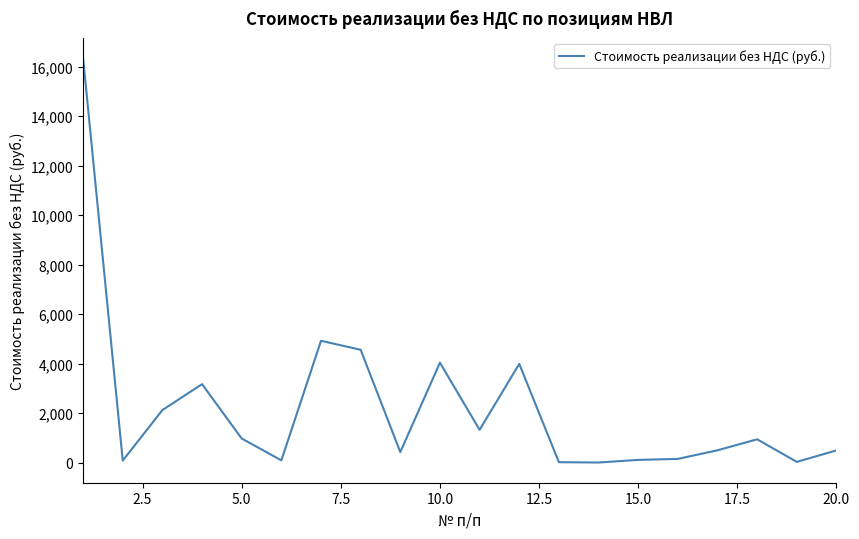

What is the maximum value shown in the chart?

16333.3